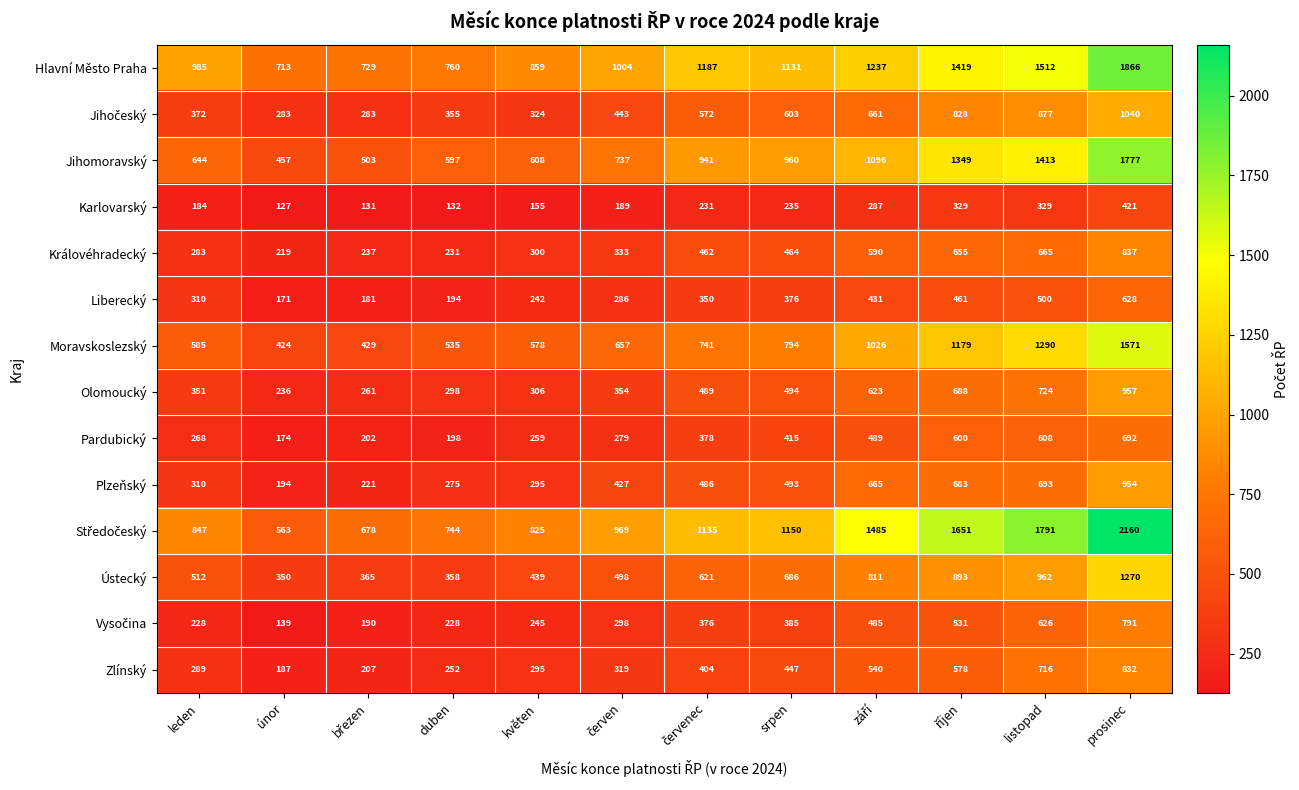

Is the value of Moravskoslezský at prosinec greater than the value of Plzeňský at listopad?

Yes